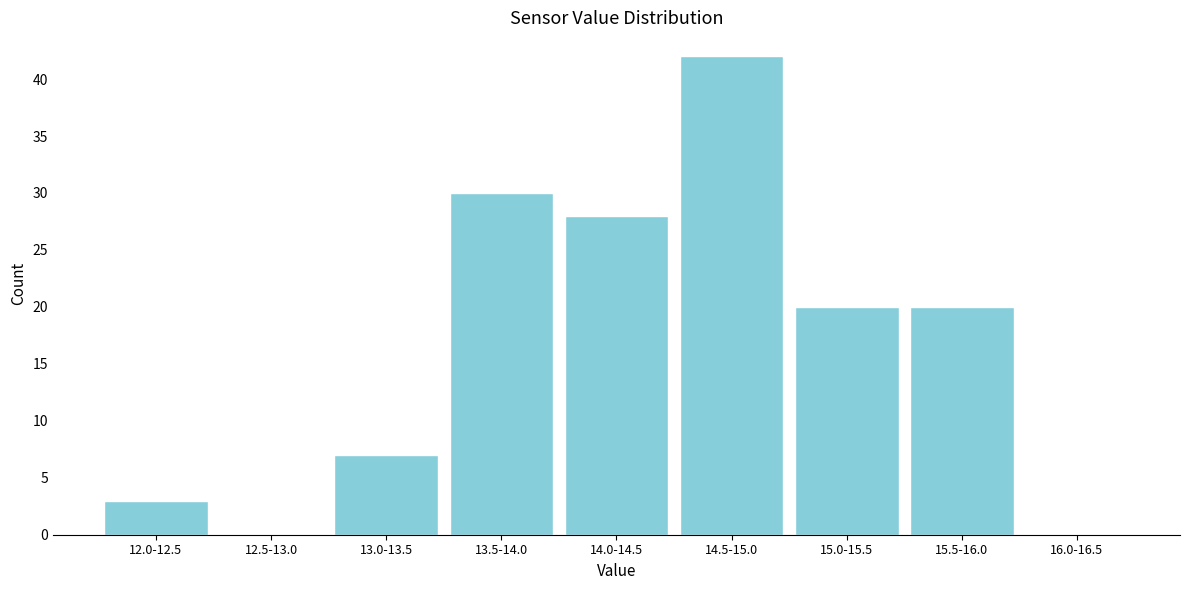

Reading right to left, transcribe all the data shown in this chart.

16.0-16.5=0	15.5-16.0=20	15.0-15.5=20	14.5-15.0=42	14.0-14.5=28	13.5-14.0=30	13.0-13.5=7	12.5-13.0=0	12.0-12.5=3